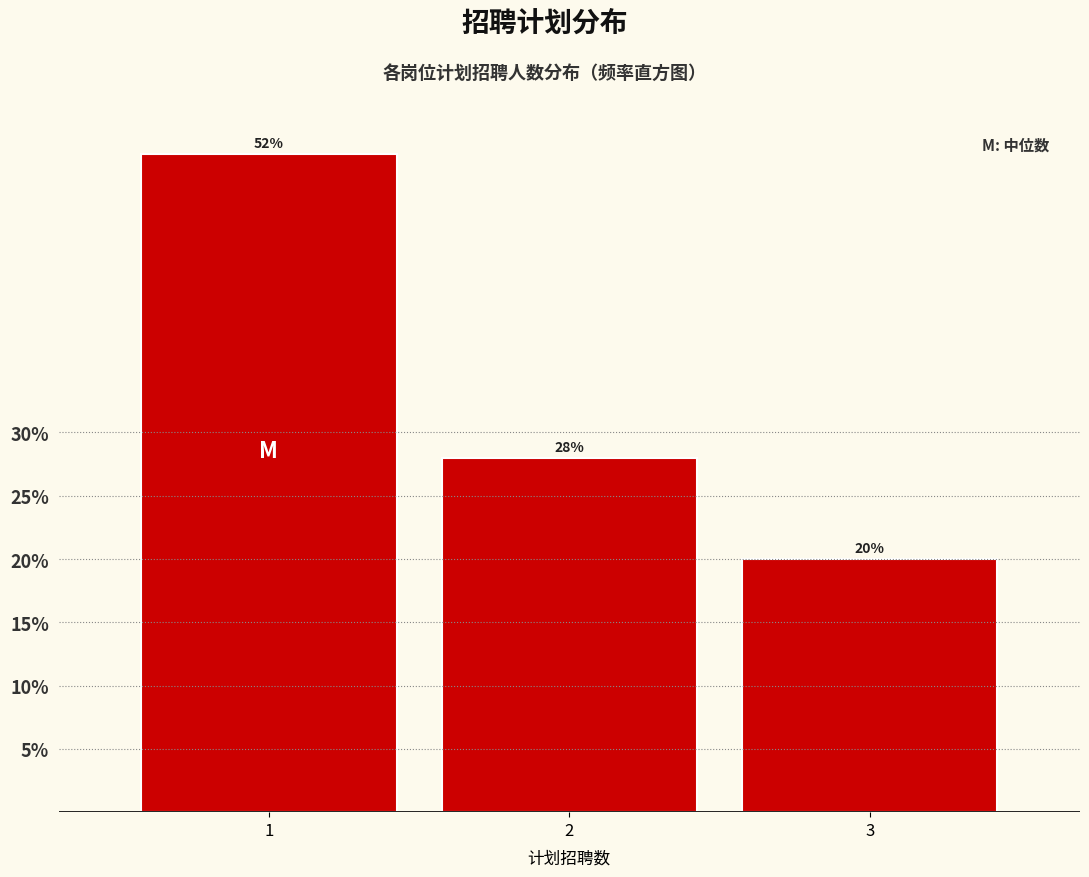

Does the chart contain any negative values?

No